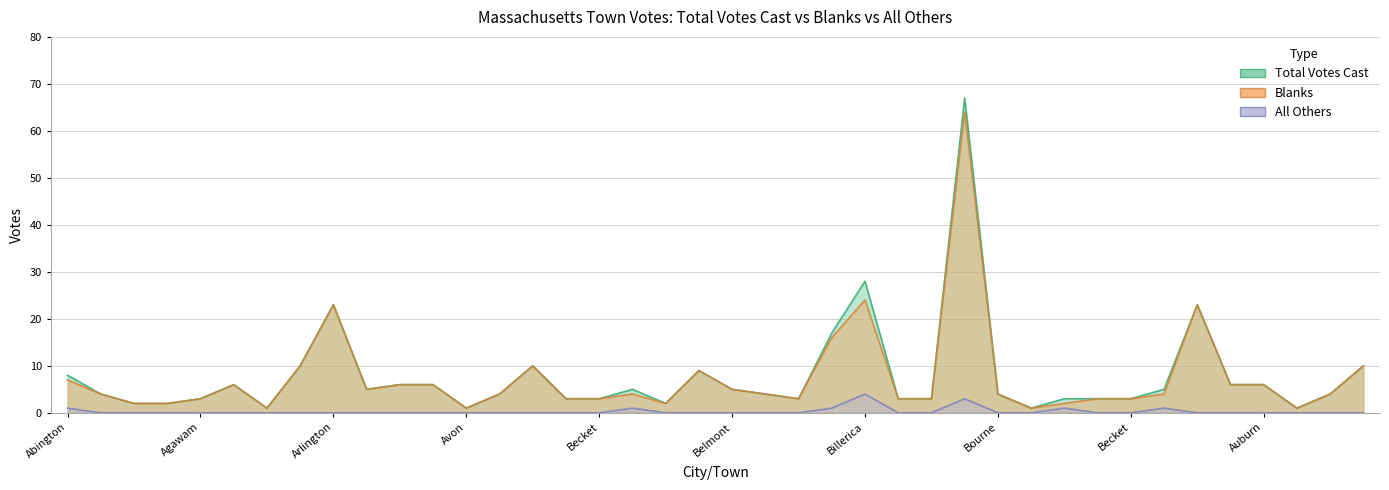

What is the approximate value of Total Votes Cast at Ayer?

4